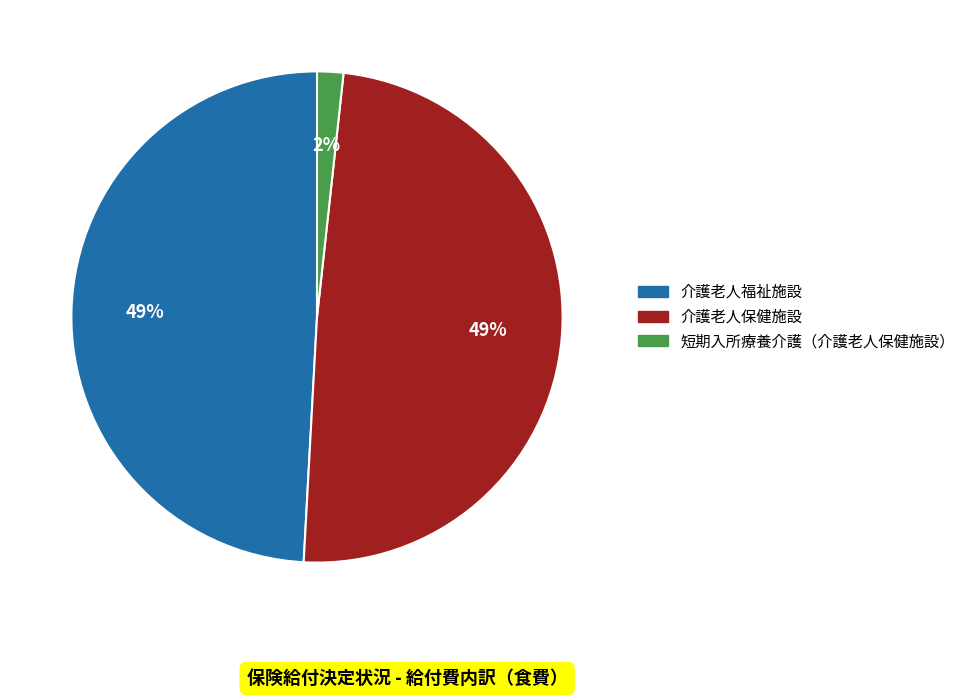

To the nearest percent, what is the difference between the largest and smallest slice percentages?

47%